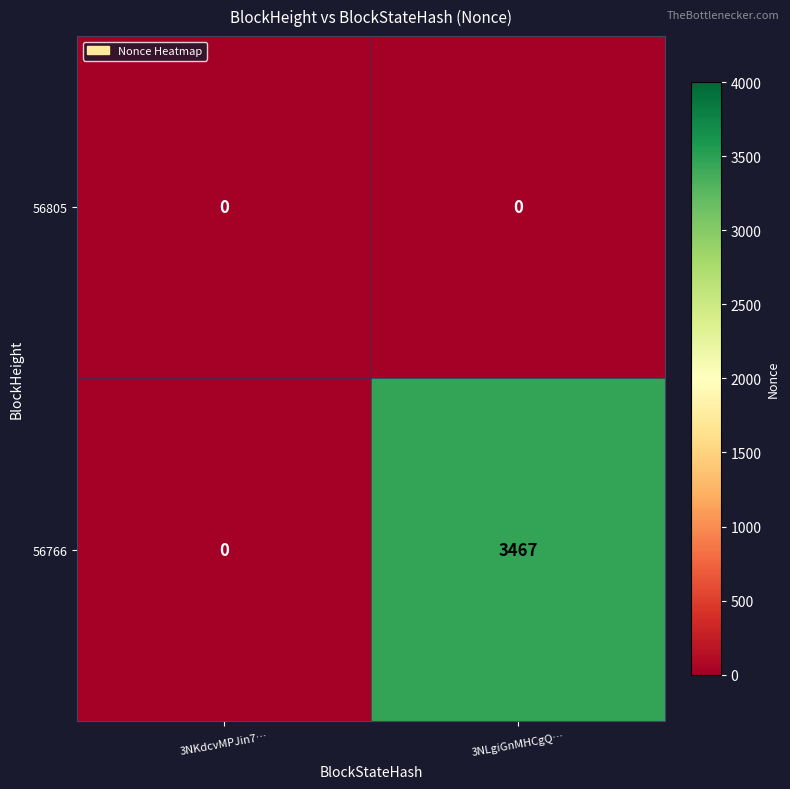

Reading left to right, what are all the values shown in this chart?

56805: 3NKdcvMPJin7…=0	3NLgiGnMHCgQ…=0
56766: 3NKdcvMPJin7…=0	3NLgiGnMHCgQ…=3467